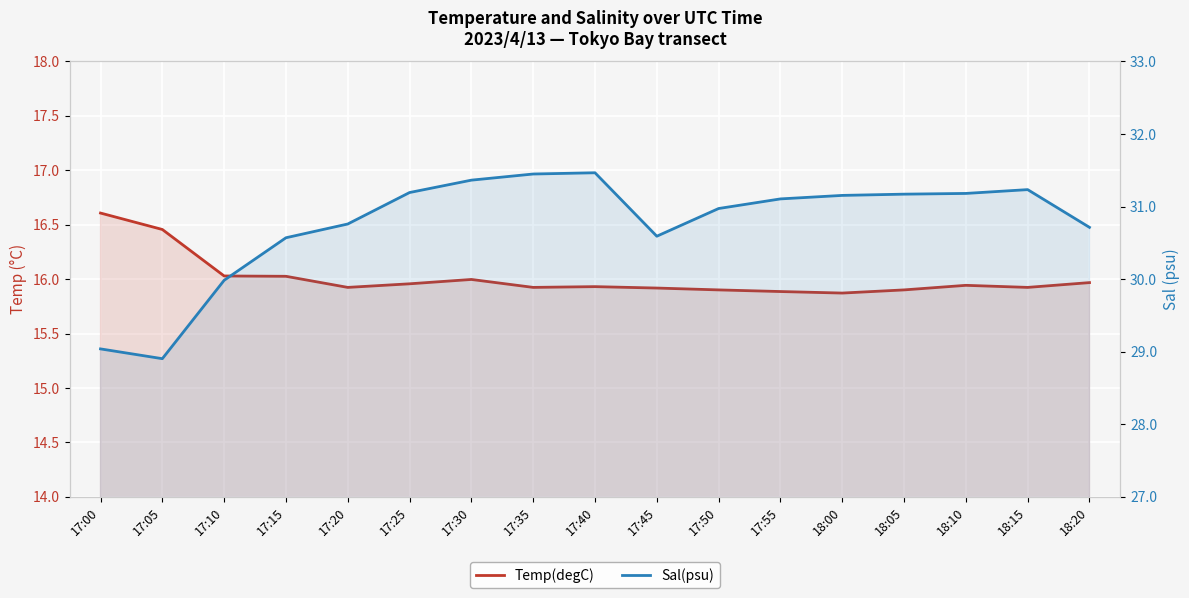

What is the greatest value displayed?

31.5